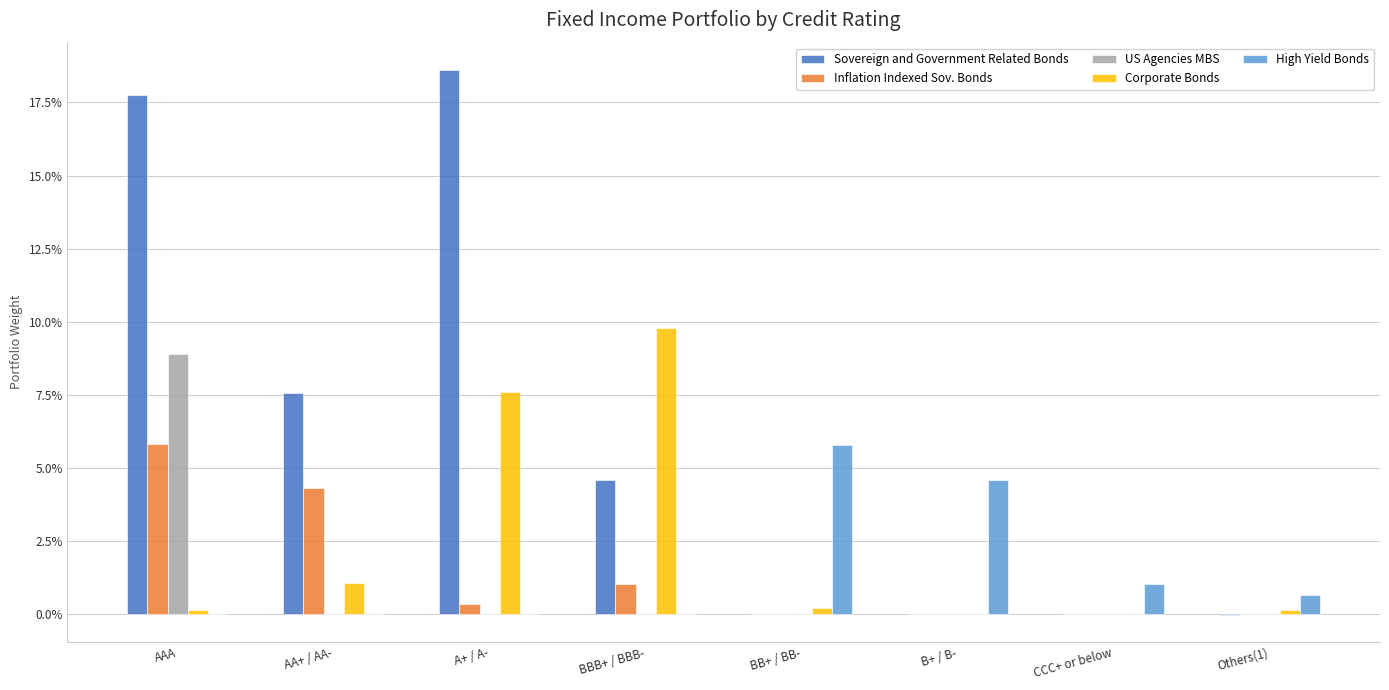

What are all the series names shown in the legend?

Sovereign and Government Related Bonds, Inflation Indexed Sov. Bonds, US Agencies MBS, Corporate Bonds, High Yield Bonds